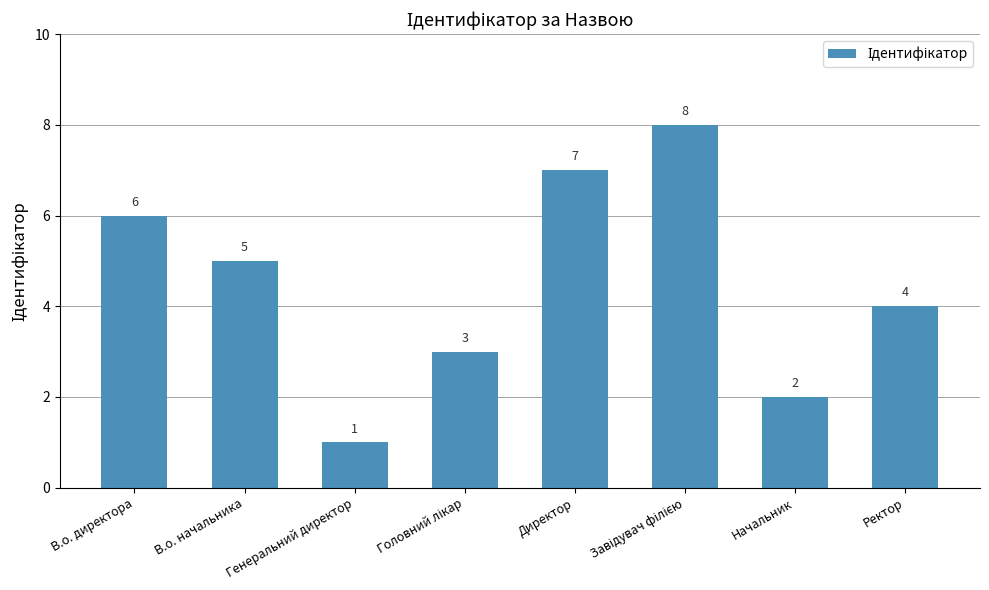

True or false: the data shows 5 at В.о. начальника.

True